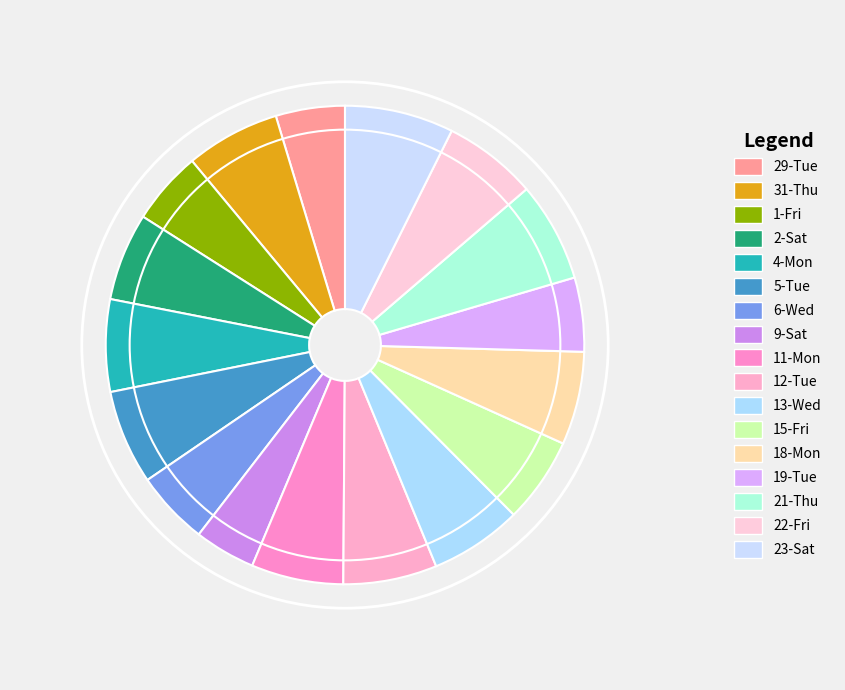

To the nearest percent, what percentage of the pie is 2-Sat?

6%